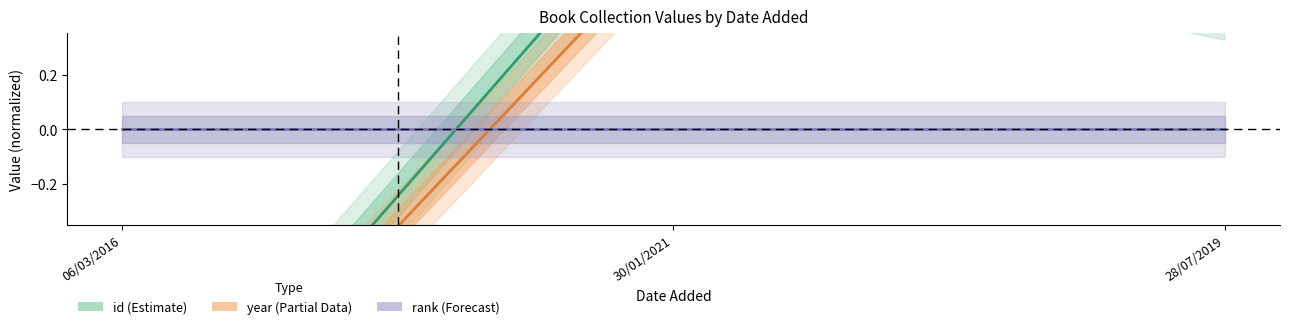

Which series has the largest range (max minus min)?

id (Estimate)